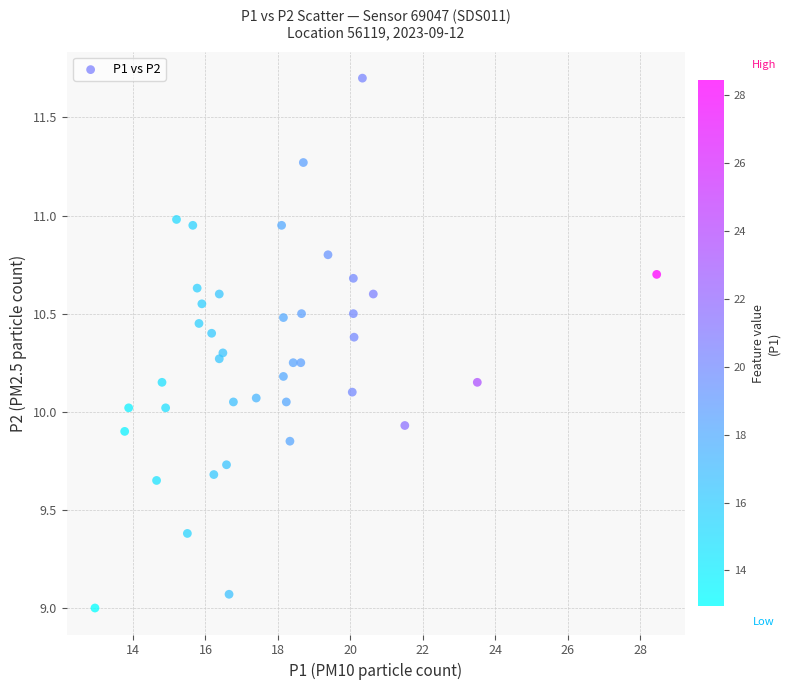

What is the range of Y values (max minus min)?

2.7